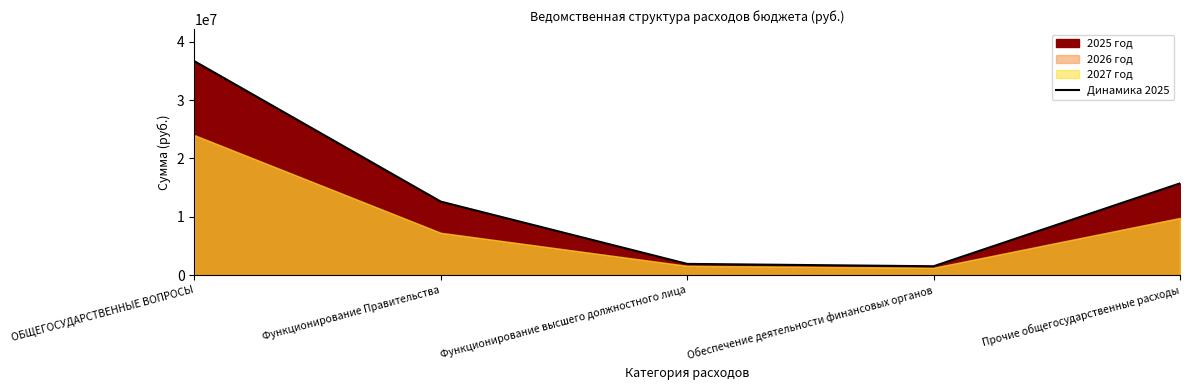

Is it true that the value at Функционирование Правительства is 4781035.9?

False